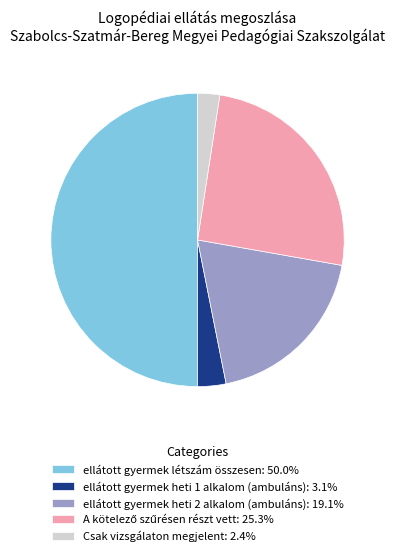

Is the sum of ellátott gyermek létszám összesen: 50.0% and Csak vizsgálaton megjelent: 2.4% greater than half?

Yes